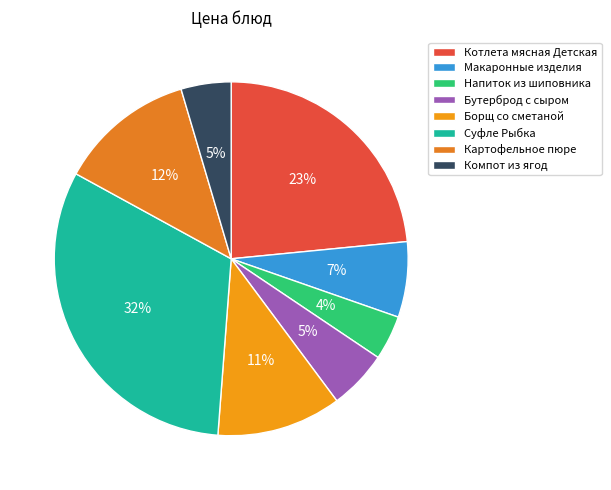

True or false: Суфле Рыбка accounts for 18% of the total.

False